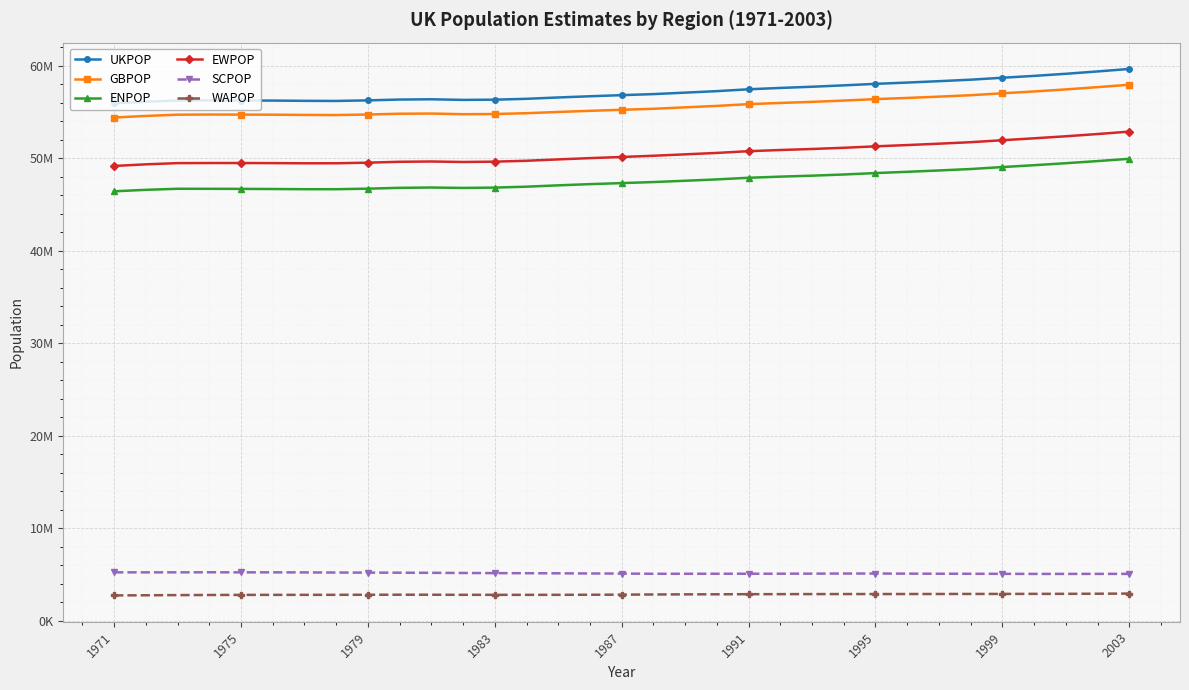

Is this an area chart (filled region under the line)?

No